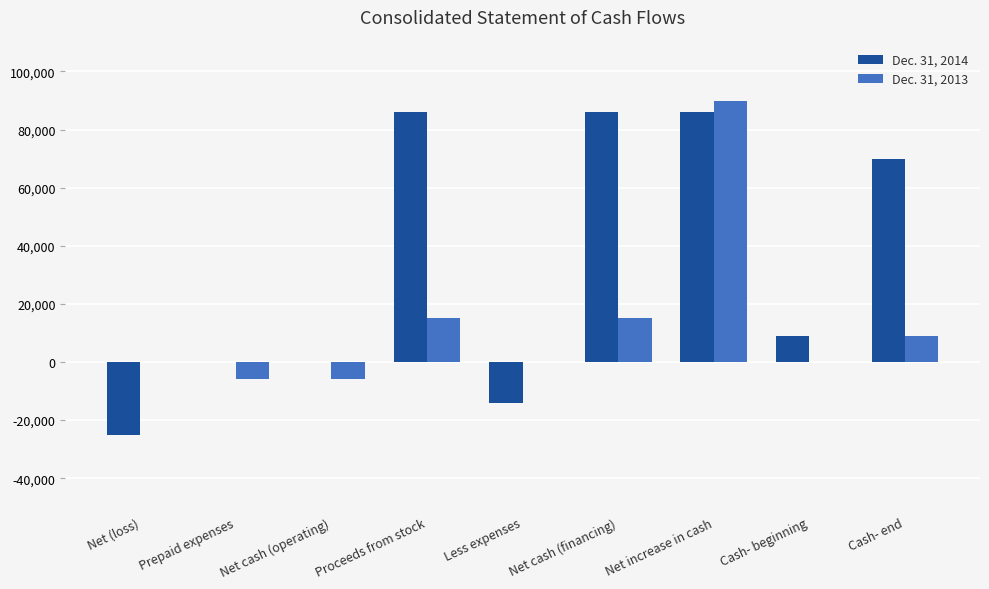

How many categories are shown in the chart?

9